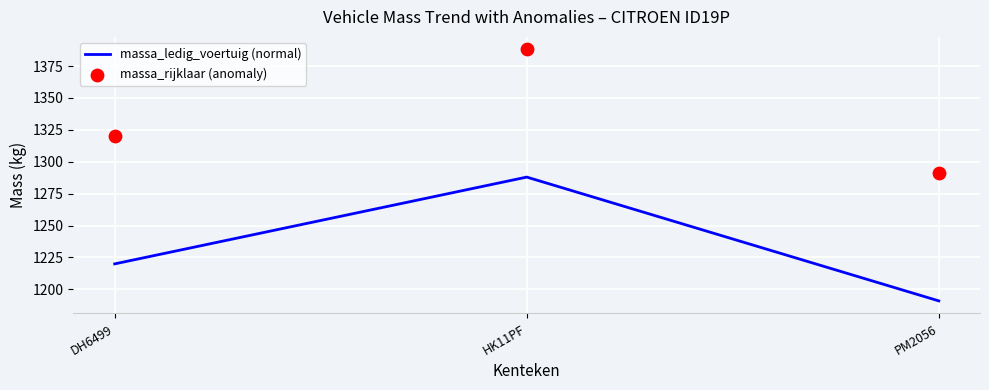

Is the value of massa_ledig_voertuig (normal) at HK11PF greater than the value of massa_rijklaar (anomaly) at DH6499?

No